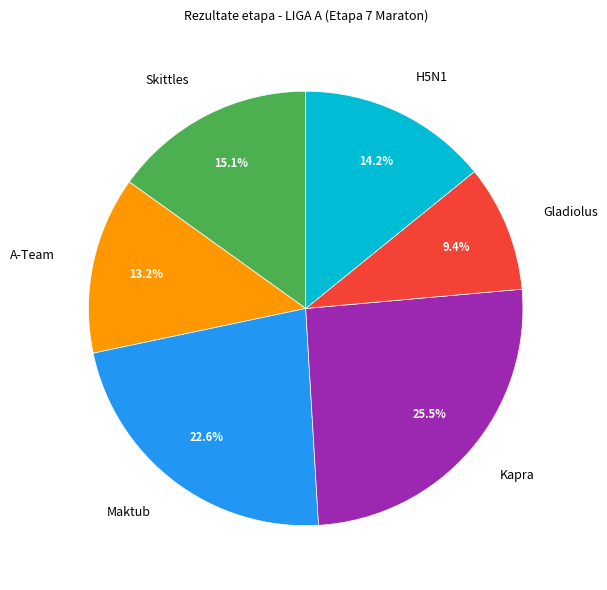

Rank the categories by value from highest to lowest.

Kapra, Maktub, Skittles, H5N1, A-Team, Gladiolus